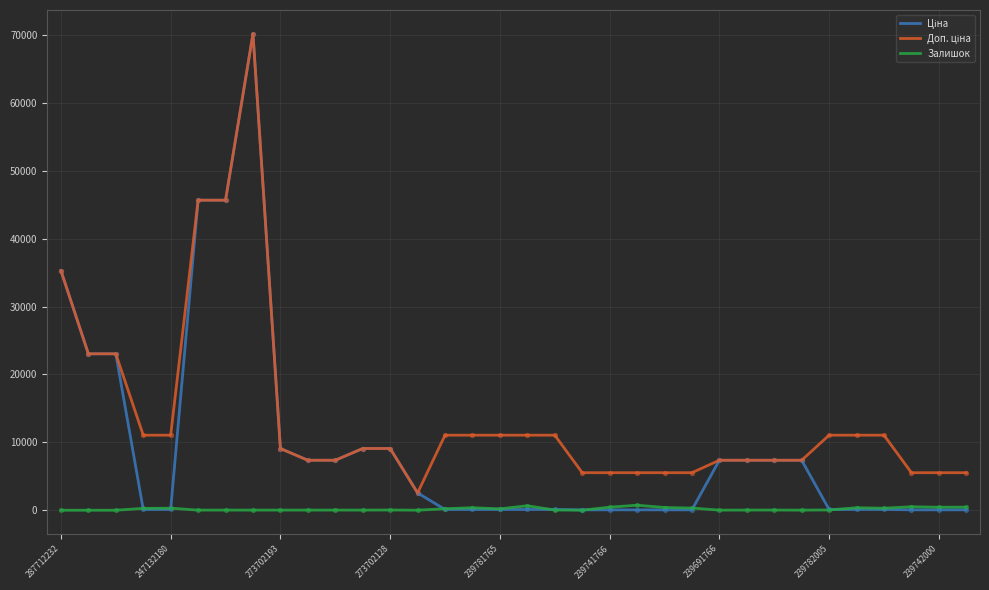

What is the maximum value shown in the chart?

70181.6